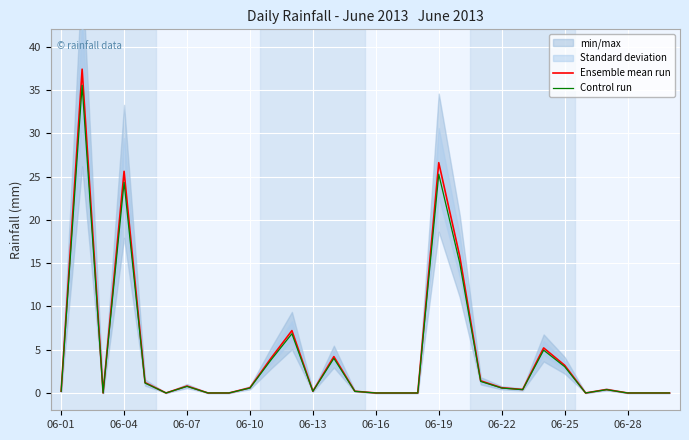

Is it true that Control run equals 0.2 at 06-01?

True